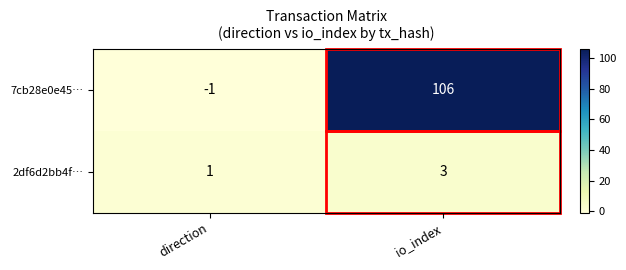

Which series has the largest total across all categories?

7cb28e0e45…